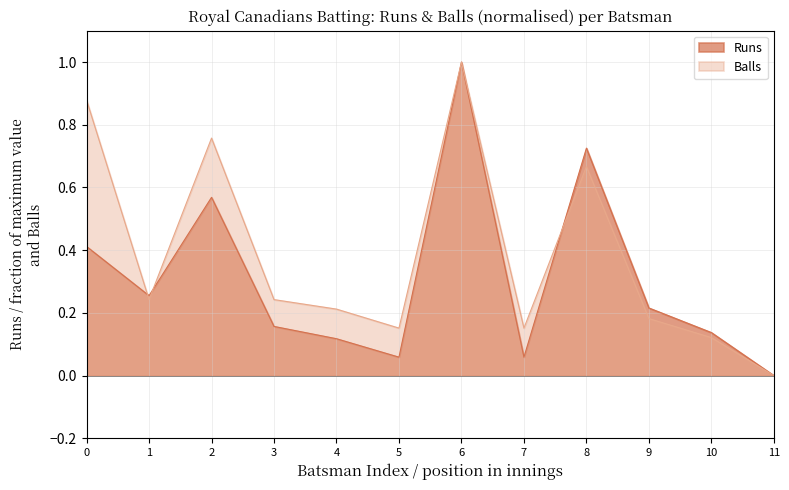

Rank the series at 4 from highest to lowest value.

Balls, Runs